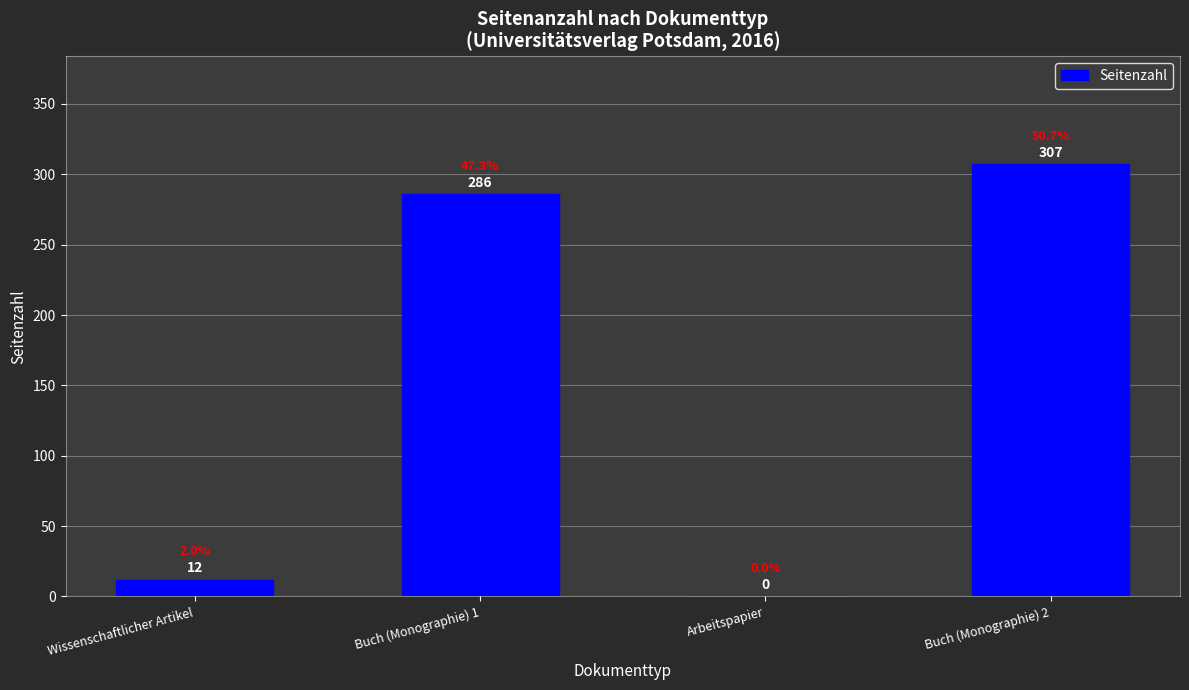

Count the number of data series in this chart.

1